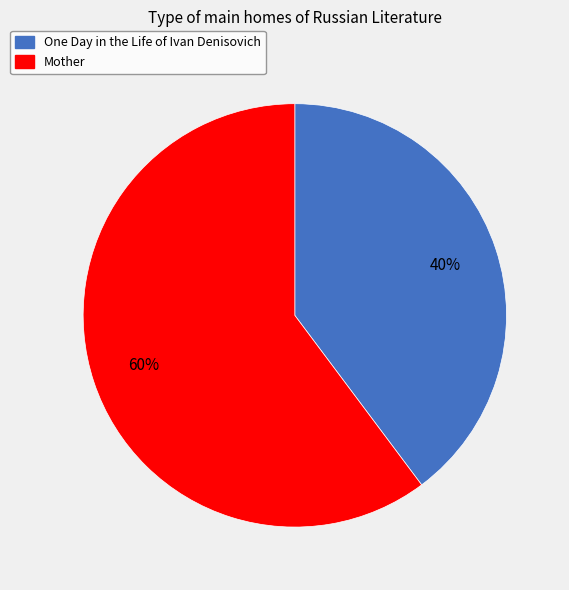

How many segments does this pie chart have?

2